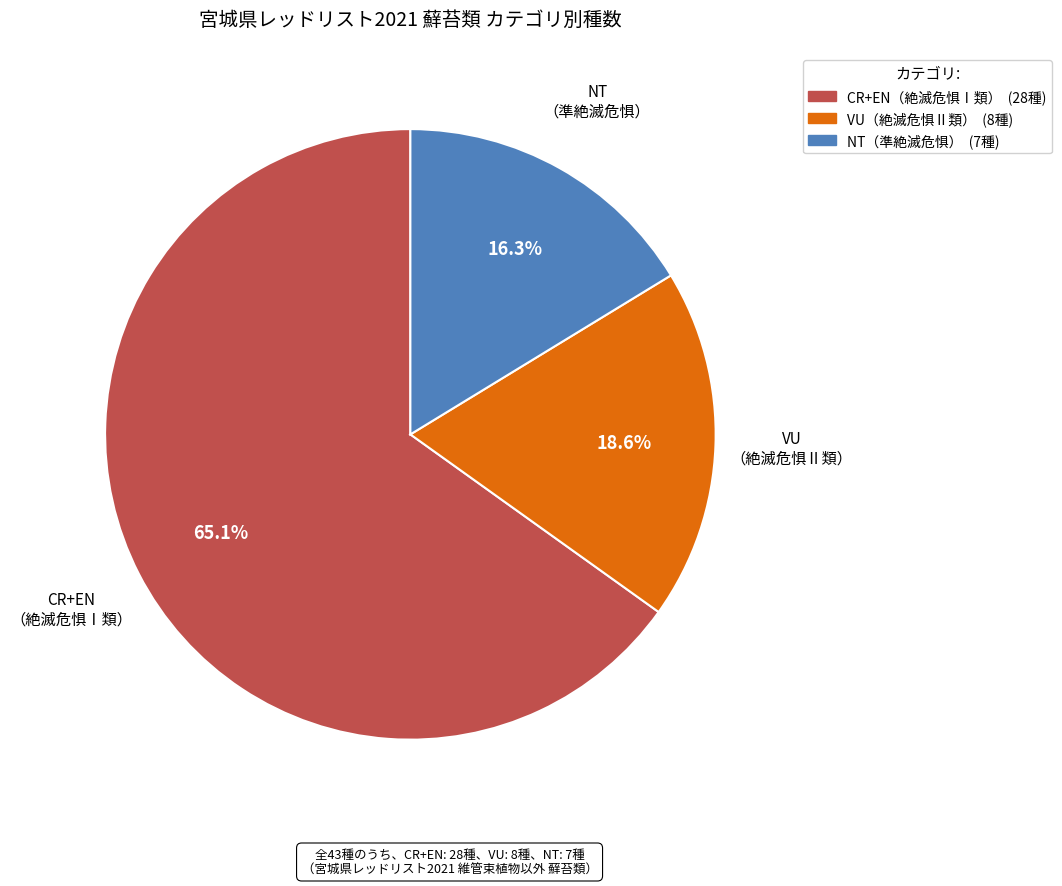

Is there any slice that represents more than half of the pie?

Yes